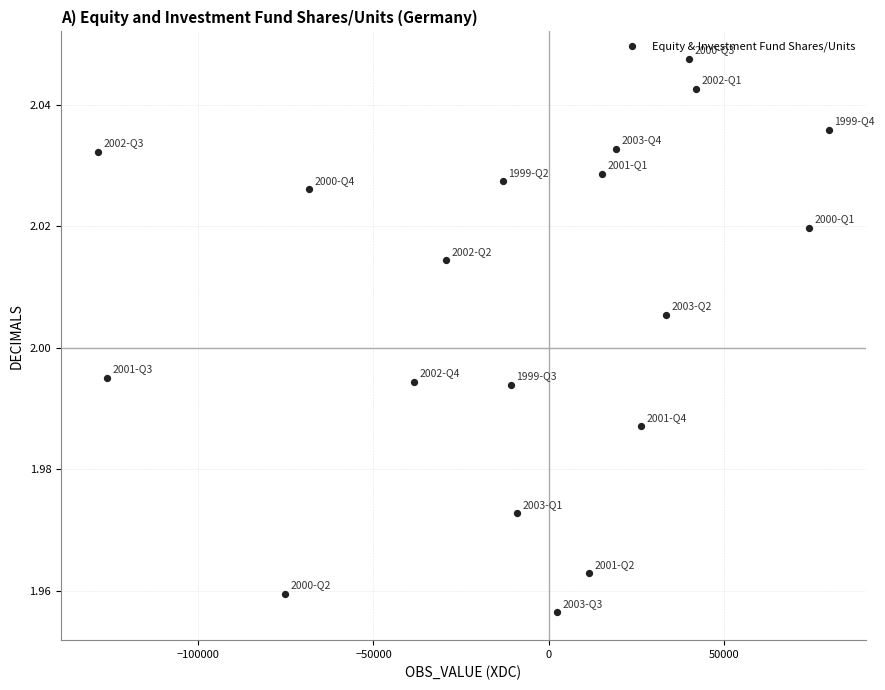

What is the range of X values (max minus min)?

208744.0